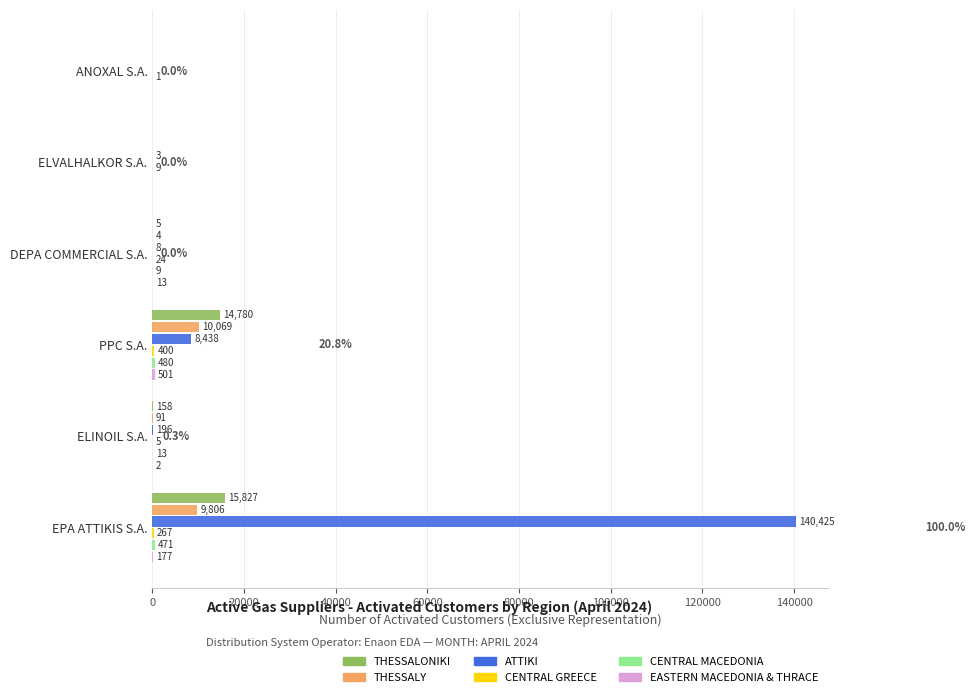

Between ANOXAL S.A. and EPA ATTIKIS S.A., which series saw the biggest shift?

ATTIKI